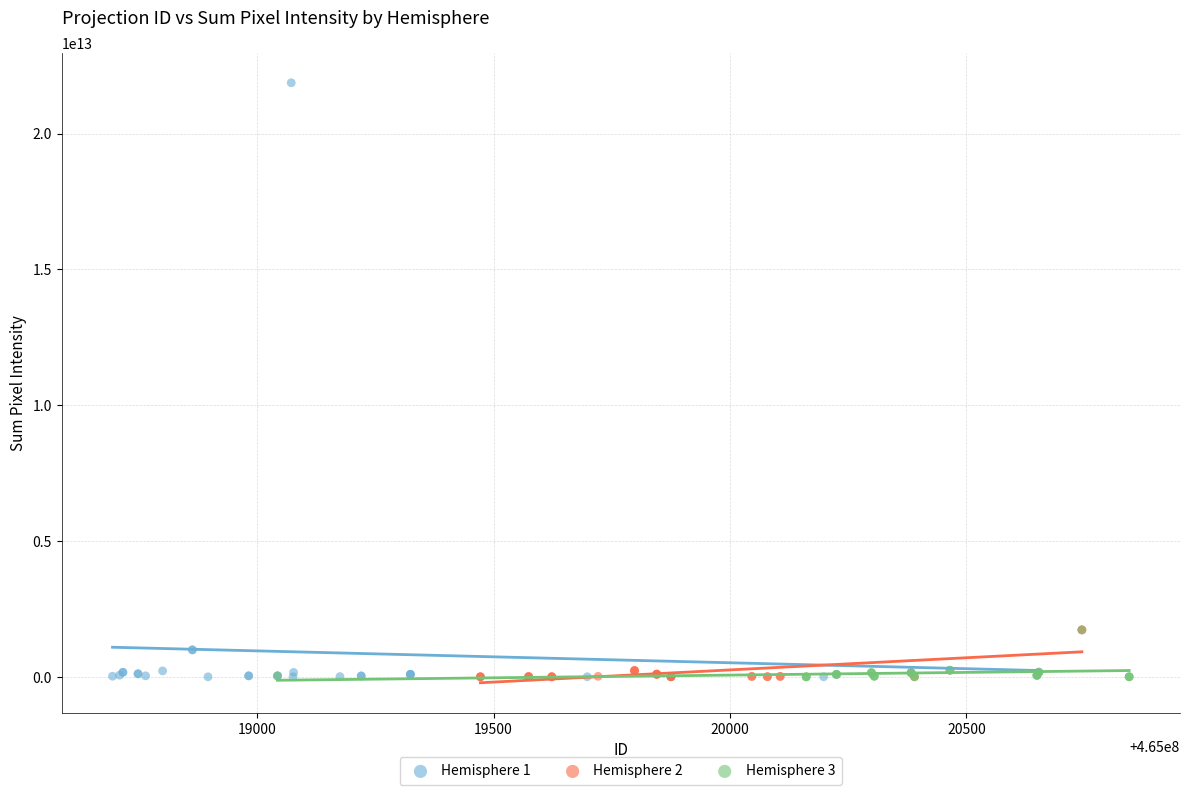

Which series has the largest Y range (max minus min)?

Hemisphere 1